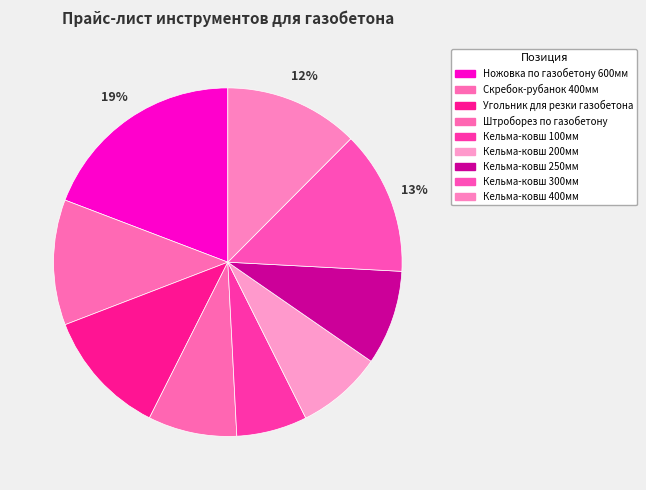

To the nearest percent, what percentage of the pie is Кельма-ковш 400мм?

12%